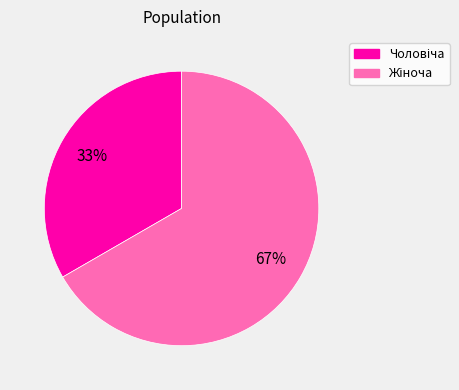

Is there a majority slice in this chart?

Yes